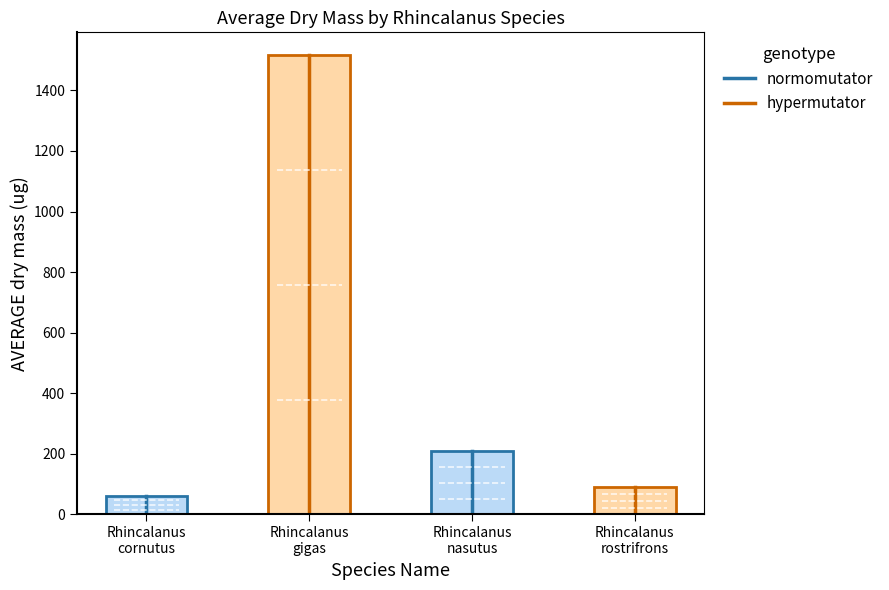

What is the value of the 4th bar from the left?

90.0